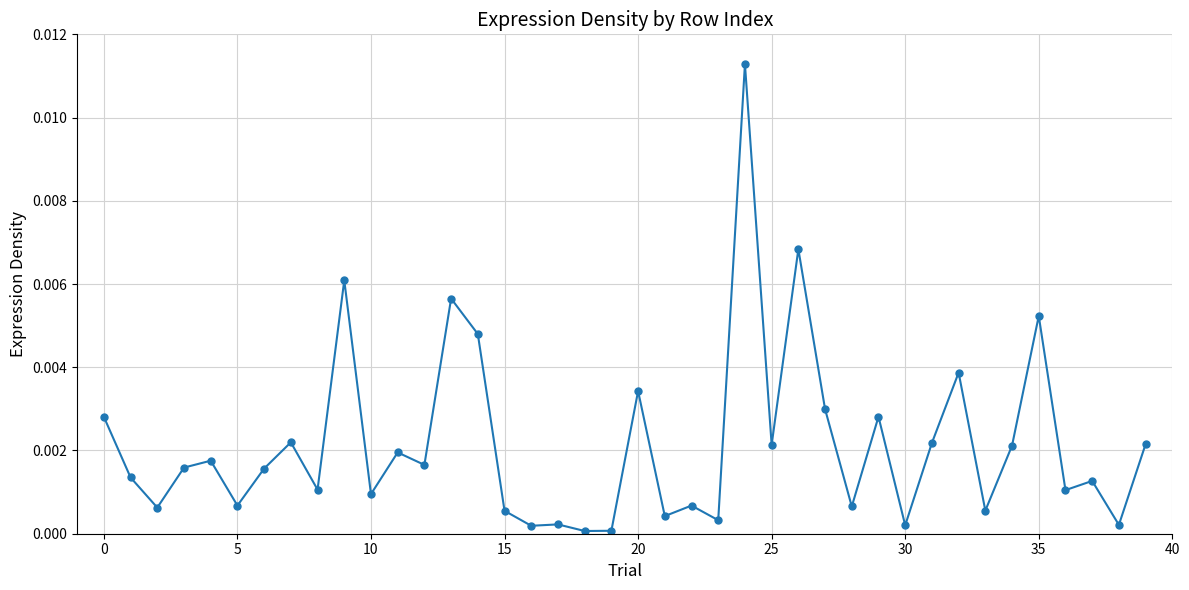

True or false: the data has more than 1 interior local peaks.

True